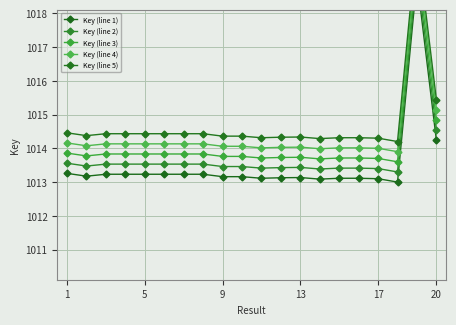

At which label is Key (line 3) closest to 1016?

19